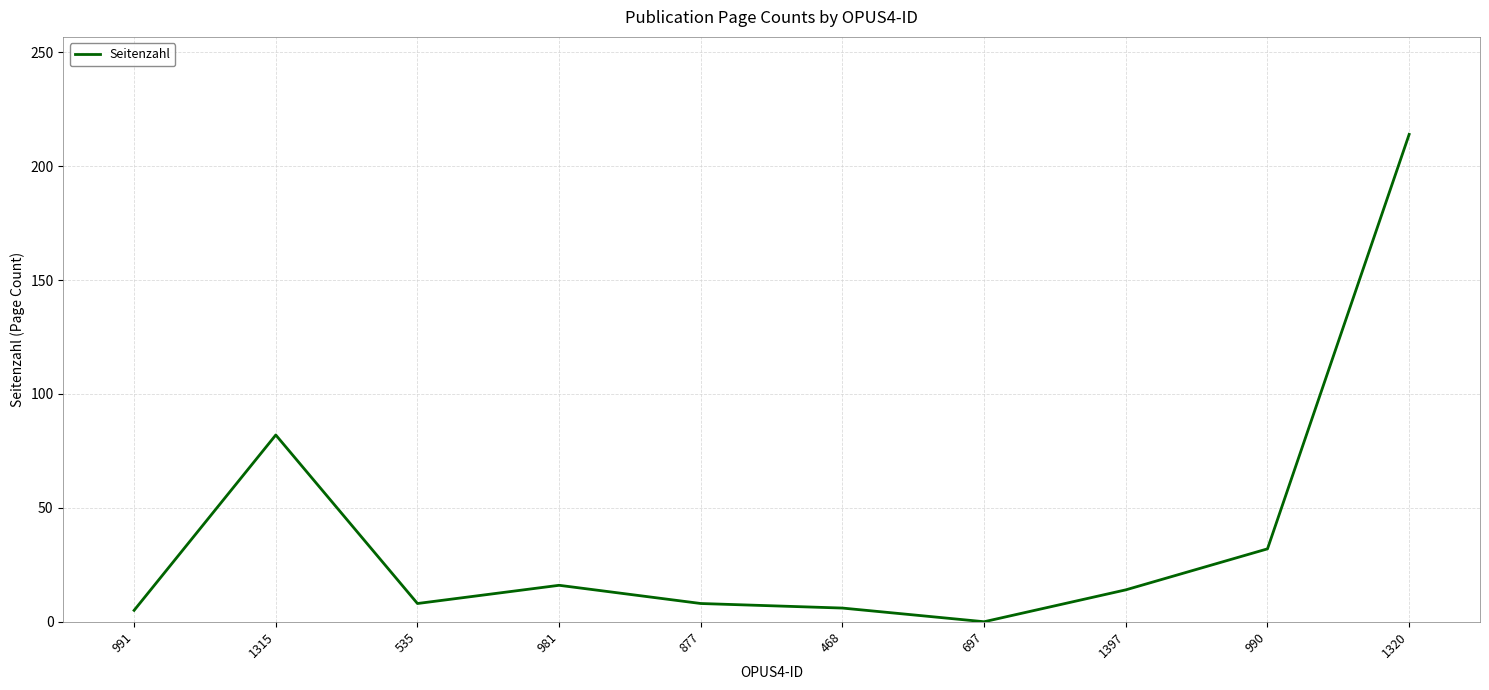

How many distinct data groups are displayed?

1